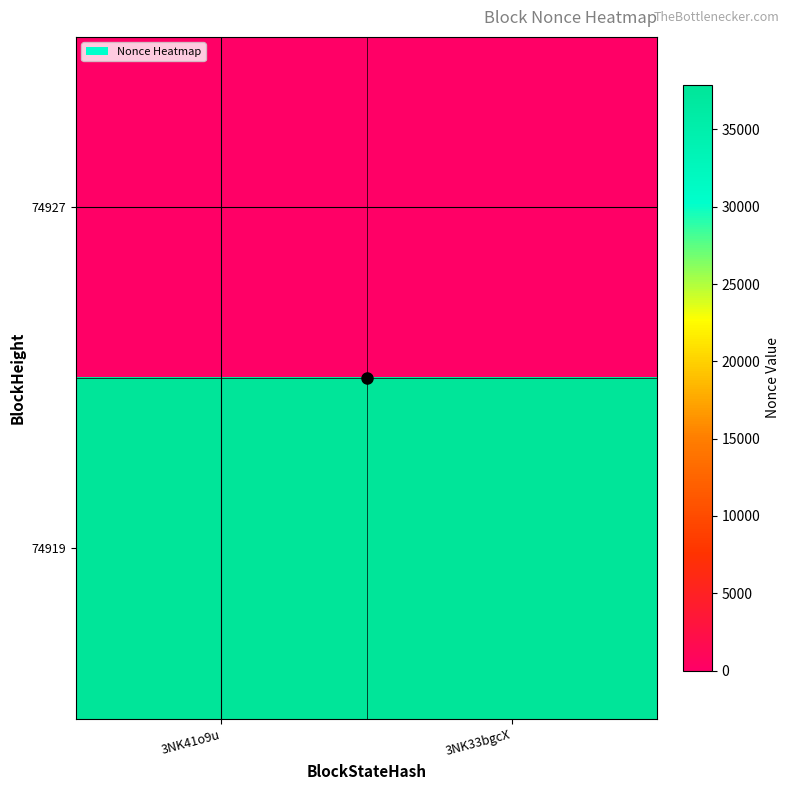

Which series changed the most between 3NK41o9u and 3NK33bgcX?

74927